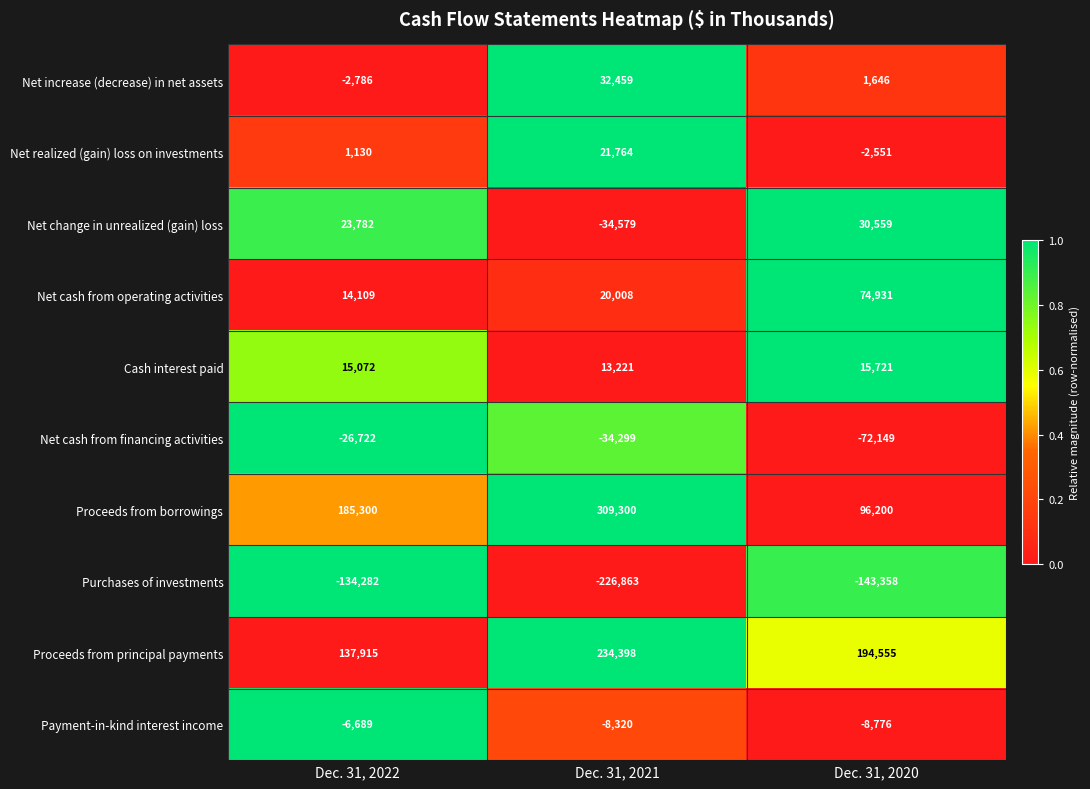

Rank the series by their maximum value, from highest to lowest.

Proceeds from borrowings, Proceeds from principal payments, Net cash from operating activities, Net increase (decrease) in net assets, Net change in unrealized (gain) loss, Net realized (gain) loss on investments, Cash interest paid, Payment-in-kind interest income, Net cash from financing activities, Purchases of investments